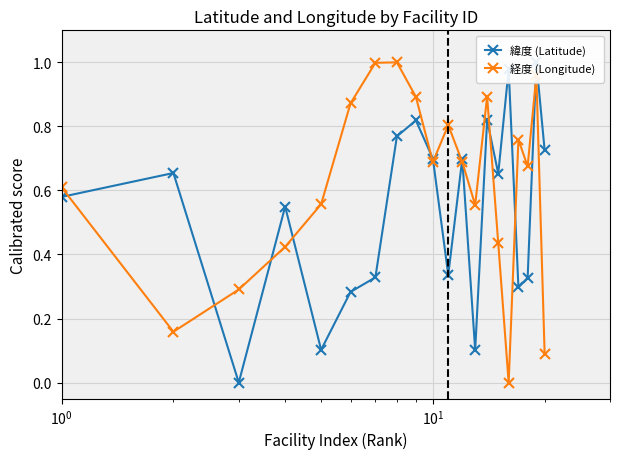

How many interior local valleys does the 経度 (Longitude) series have?

5